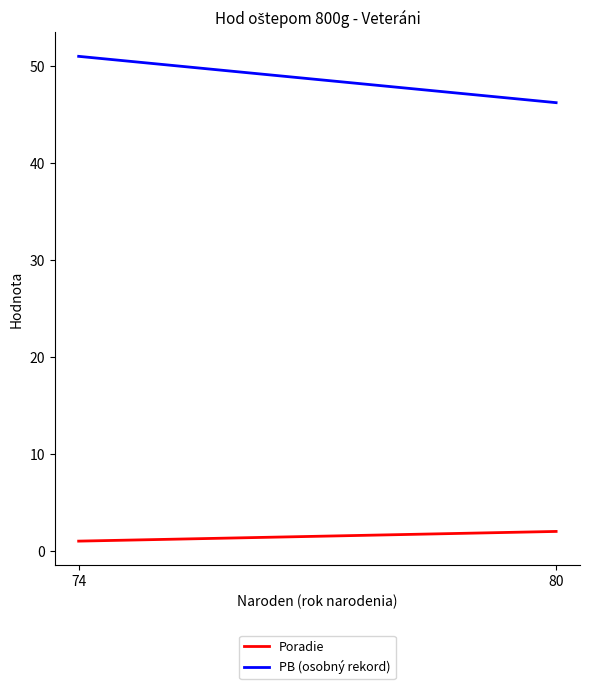

The value of Poradie at 80 is 2.7. True or false?

False